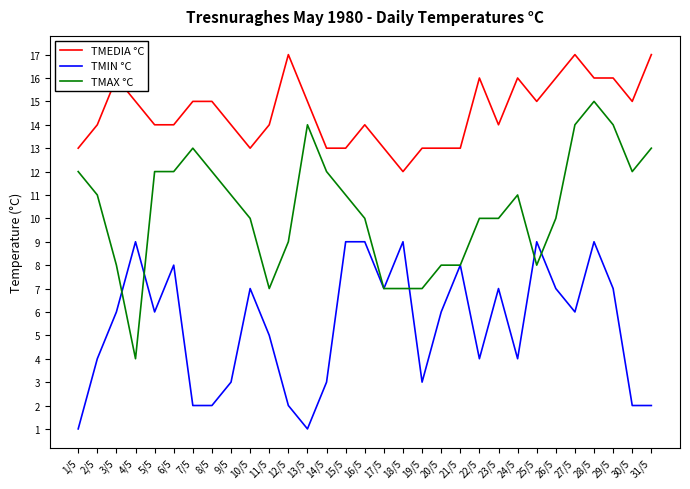

Is it true that TMAX °C equals 19 at 14/5?

False